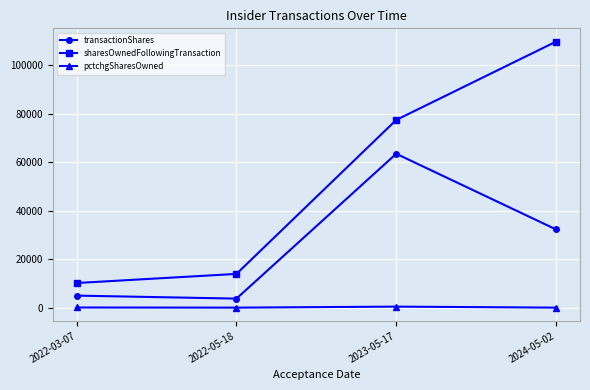

How many lines are shown in the chart?

3